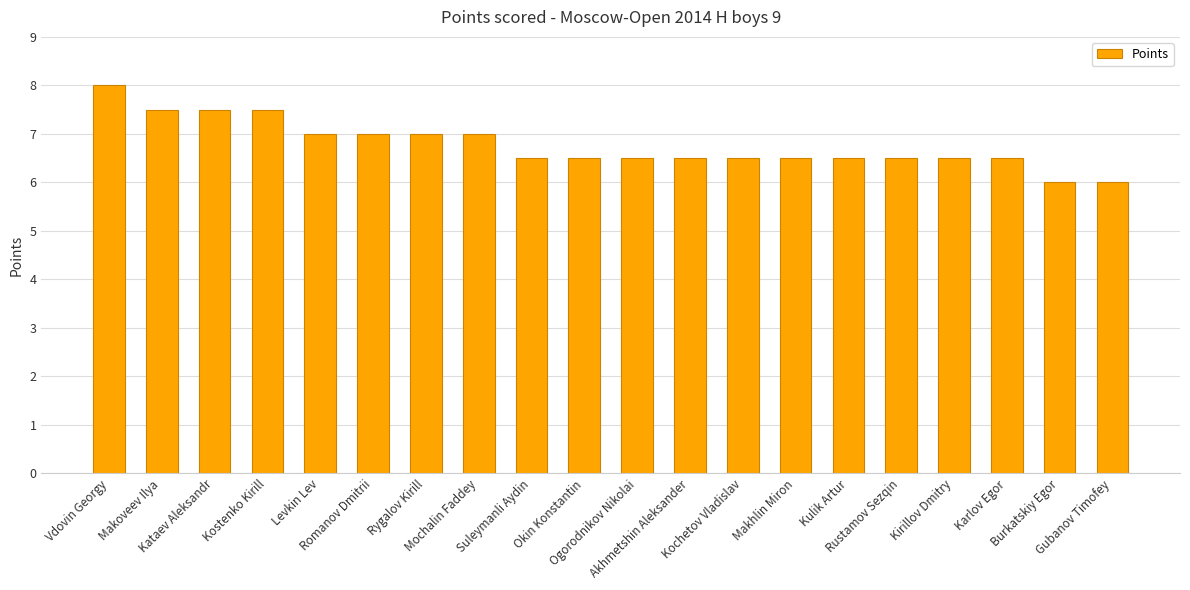

What is the value of the 11th bar from the left?

6.5